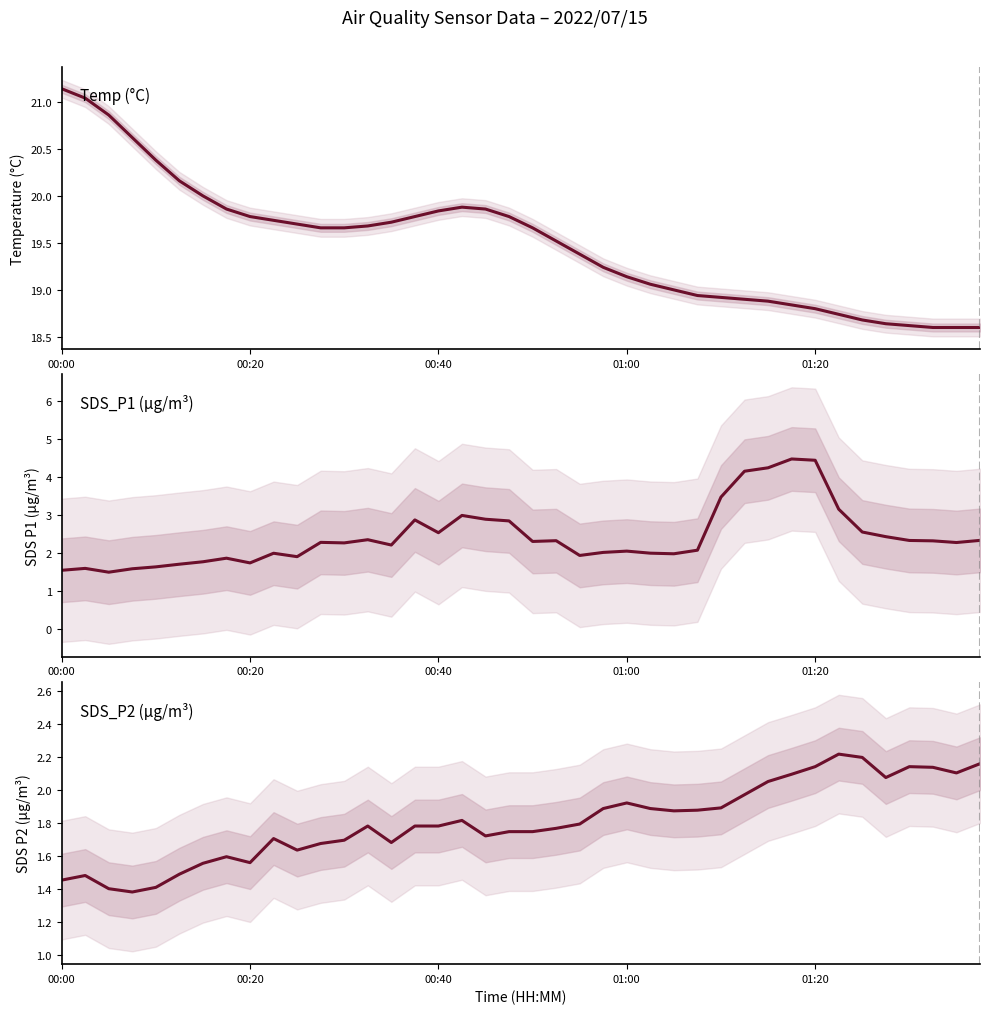

What is the spread (max minus min) of values at 39?

16.4